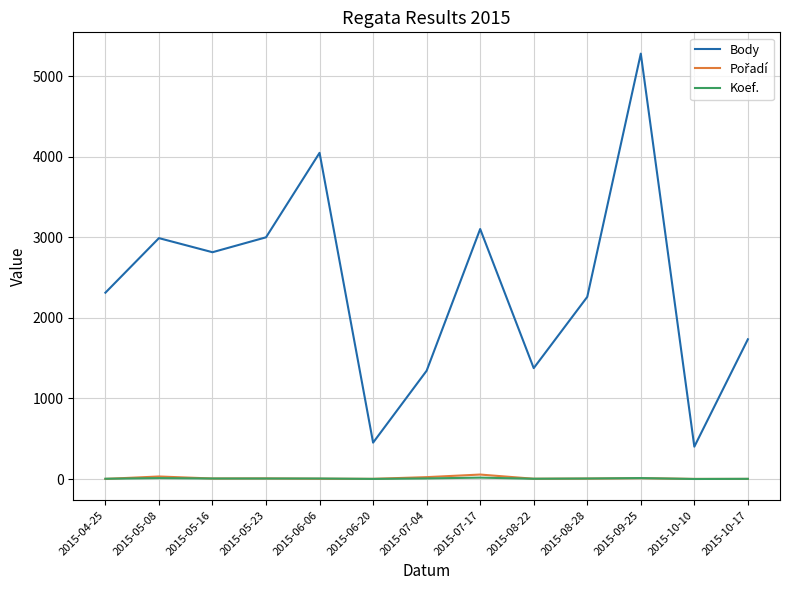

How many series are shown in this chart?

3